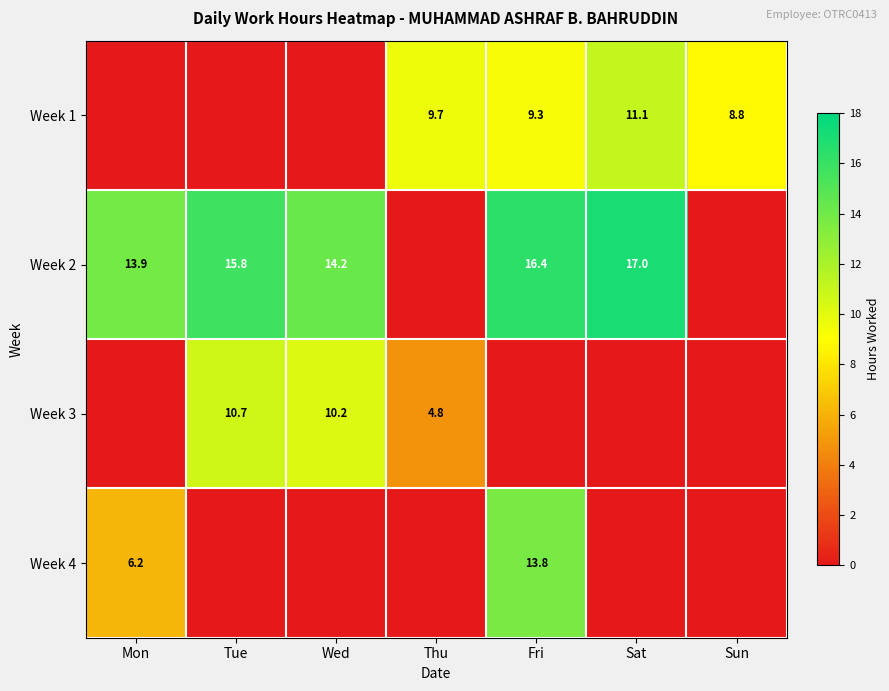

What is the spread (max minus min) of values at Sat?

17.0